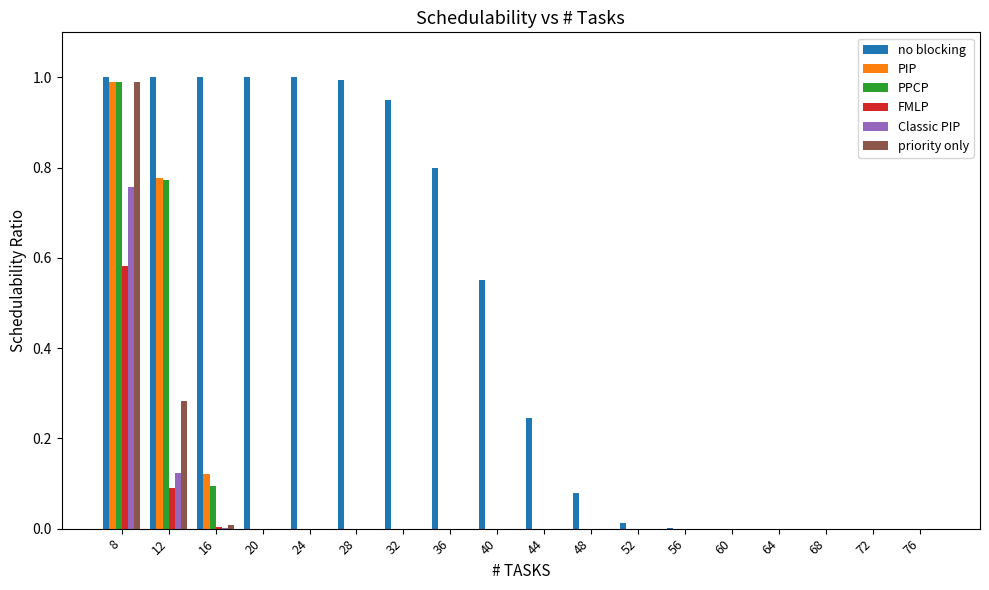

True or false: priority only has a value of -0.4 at 28.

False